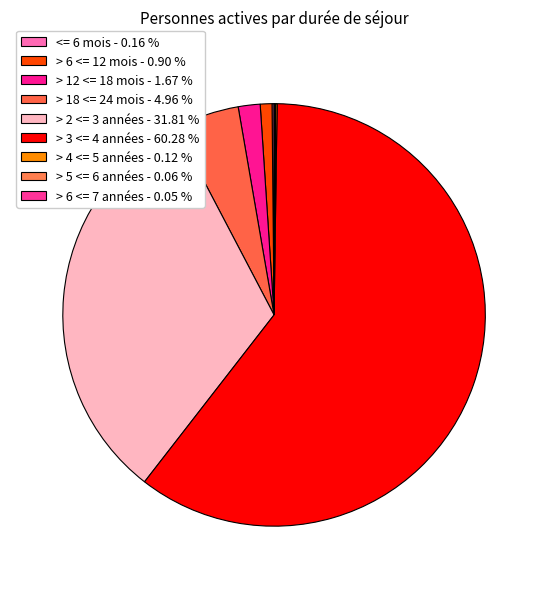

Is there a majority slice in this chart?

Yes